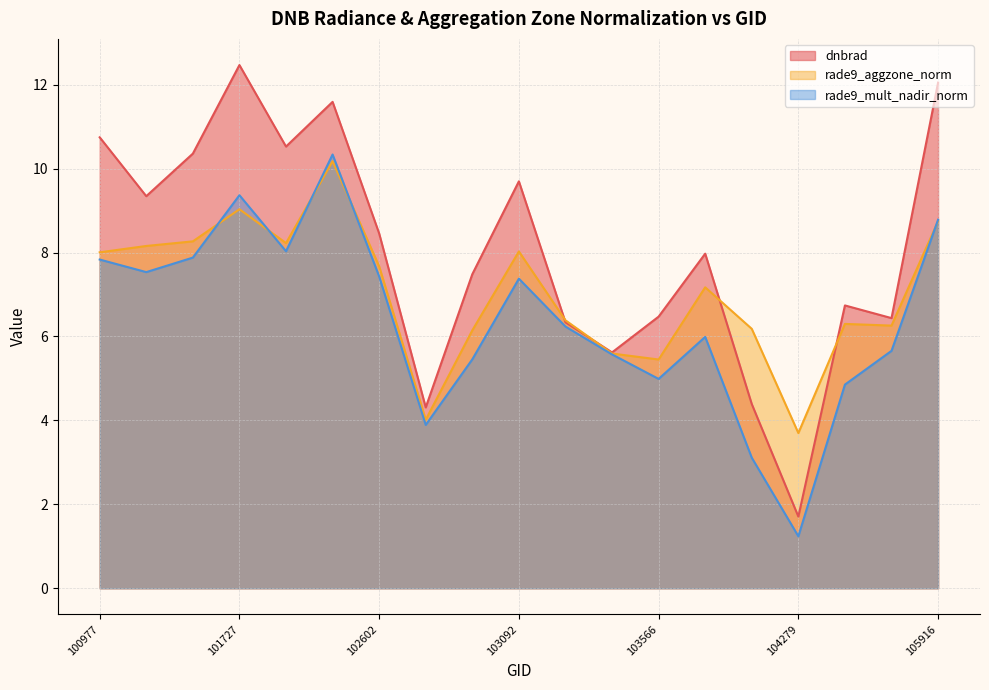

Where is dnbrad nearest to the value 7?

104405